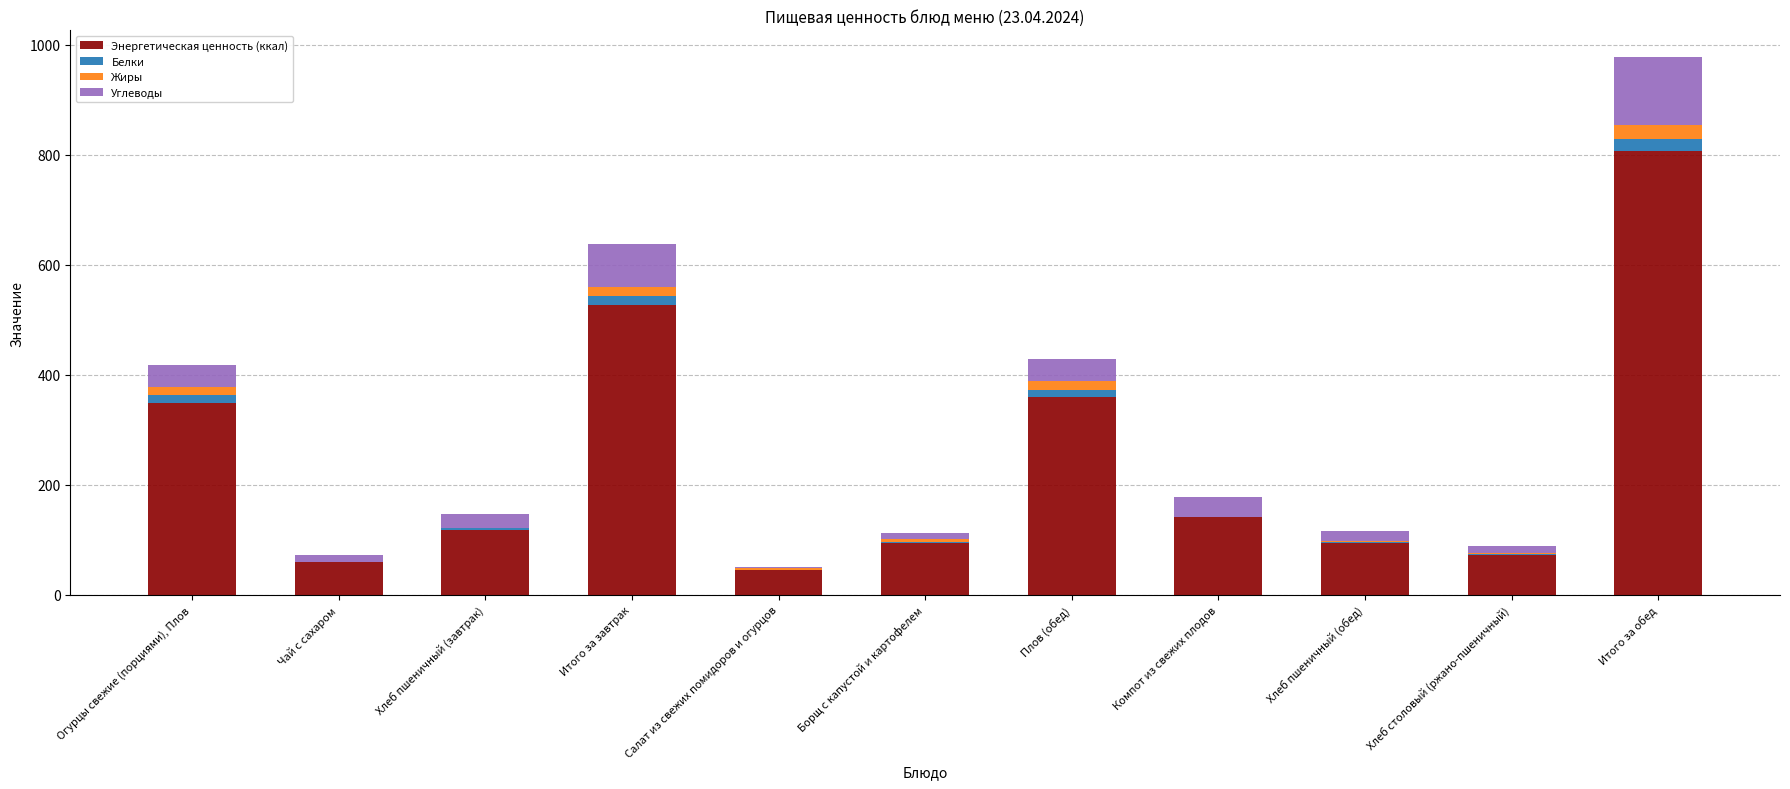

What is the total value across all series at Компот из свежих плодов?

178.0